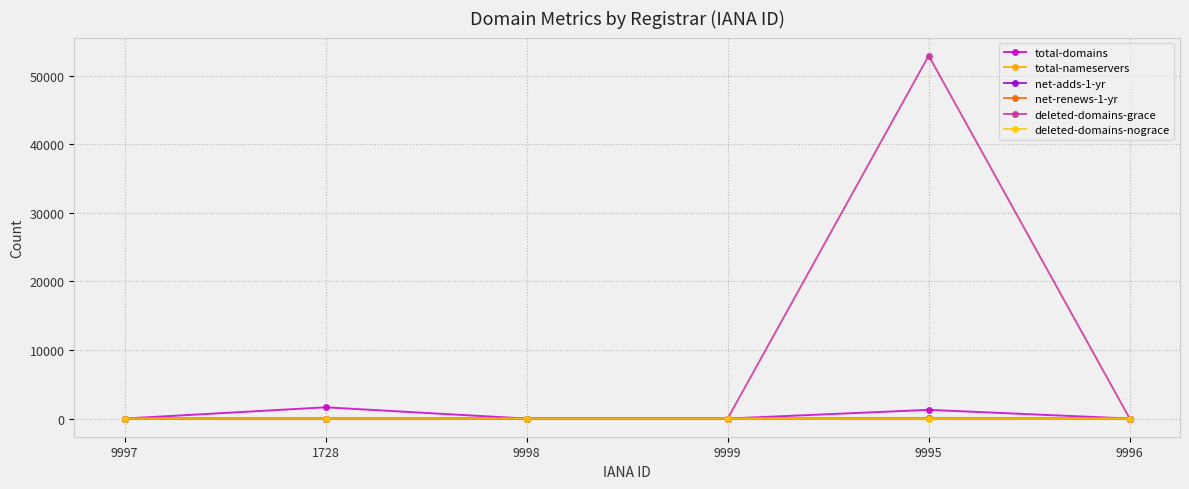

What are all the series names shown in the legend?

total-domains, total-nameservers, net-adds-1-yr, net-renews-1-yr, deleted-domains-grace, deleted-domains-nograce